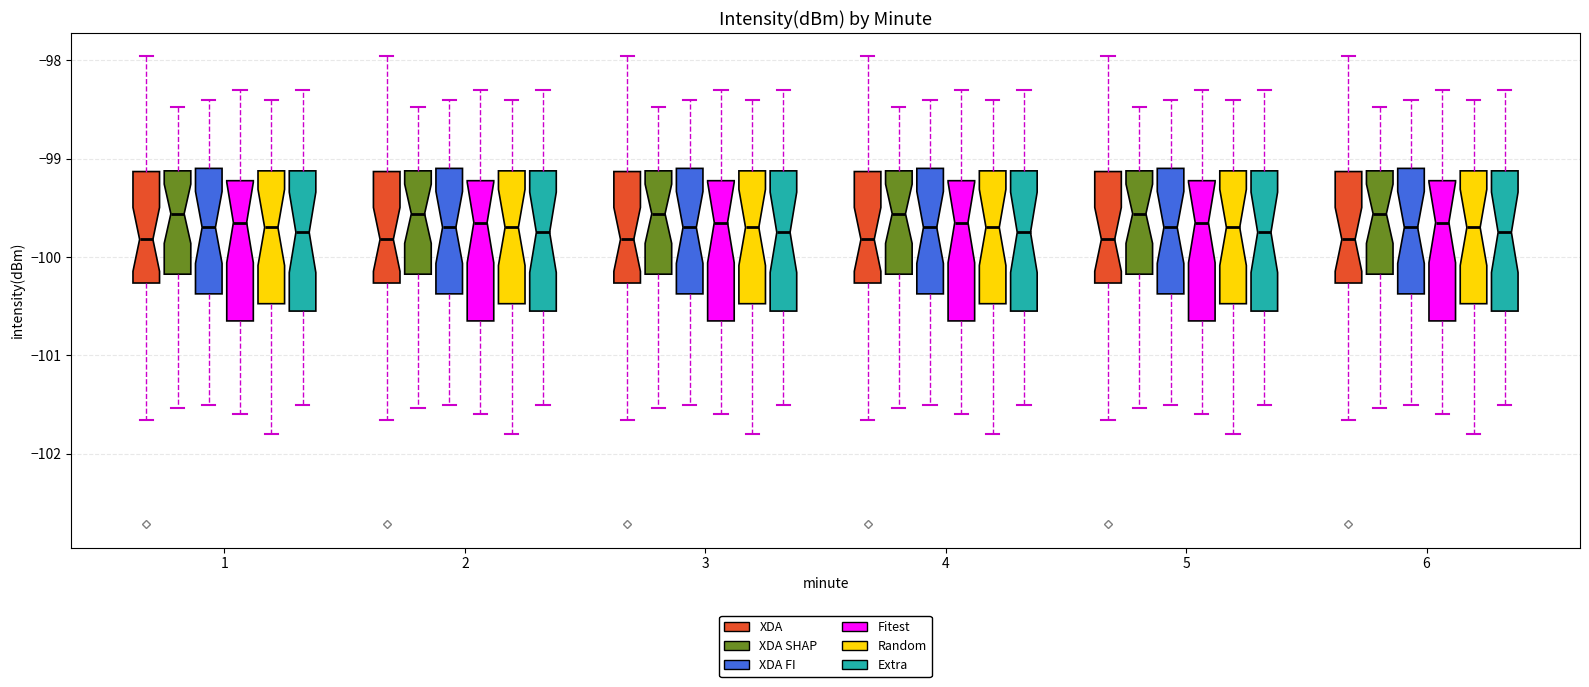

Reading left to right, transcribe this box plot: for each box, give where its median line is, the range the box spans, and where its two whiskers end, as read against the y-axis. The values are not printed on the chart, so give them approximately, as read against the axis.

1 (XDA): median -99.8, box -100.3 to -99.1, whiskers -101.7 to -98.0
1 (XDA SHAP): median -99.6, box -100.2 to -99.1, whiskers -101.5 to -98.5
1 (XDA FI): median -99.7, box -100.4 to -99.1, whiskers -101.5 to -98.4
1 (Fitest): median -99.6, box -100.6 to -99.2, whiskers -101.6 to -98.3
1 (Random): median -99.7, box -100.5 to -99.1, whiskers -101.8 to -98.4
1 (Extra): median -99.7, box -100.5 to -99.1, whiskers -101.5 to -98.3
2 (XDA): median -99.8, box -100.3 to -99.1, whiskers -101.7 to -98.0
2 (XDA SHAP): median -99.6, box -100.2 to -99.1, whiskers -101.5 to -98.5
2 (XDA FI): median -99.7, box -100.4 to -99.1, whiskers -101.5 to -98.4
2 (Fitest): median -99.6, box -100.6 to -99.2, whiskers -101.6 to -98.3
2 (Random): median -99.7, box -100.5 to -99.1, whiskers -101.8 to -98.4
2 (Extra): median -99.7, box -100.5 to -99.1, whiskers -101.5 to -98.3
3 (XDA): median -99.8, box -100.3 to -99.1, whiskers -101.7 to -98.0
3 (XDA SHAP): median -99.6, box -100.2 to -99.1, whiskers -101.5 to -98.5
3 (XDA FI): median -99.7, box -100.4 to -99.1, whiskers -101.5 to -98.4
3 (Fitest): median -99.6, box -100.6 to -99.2, whiskers -101.6 to -98.3
3 (Random): median -99.7, box -100.5 to -99.1, whiskers -101.8 to -98.4
3 (Extra): median -99.7, box -100.5 to -99.1, whiskers -101.5 to -98.3
4 (XDA): median -99.8, box -100.3 to -99.1, whiskers -101.7 to -98.0
4 (XDA SHAP): median -99.6, box -100.2 to -99.1, whiskers -101.5 to -98.5
4 (XDA FI): median -99.7, box -100.4 to -99.1, whiskers -101.5 to -98.4
4 (Fitest): median -99.6, box -100.6 to -99.2, whiskers -101.6 to -98.3
4 (Random): median -99.7, box -100.5 to -99.1, whiskers -101.8 to -98.4
4 (Extra): median -99.7, box -100.5 to -99.1, whiskers -101.5 to -98.3
5 (XDA): median -99.8, box -100.3 to -99.1, whiskers -101.7 to -98.0
5 (XDA SHAP): median -99.6, box -100.2 to -99.1, whiskers -101.5 to -98.5
5 (XDA FI): median -99.7, box -100.4 to -99.1, whiskers -101.5 to -98.4
5 (Fitest): median -99.6, box -100.6 to -99.2, whiskers -101.6 to -98.3
5 (Random): median -99.7, box -100.5 to -99.1, whiskers -101.8 to -98.4
5 (Extra): median -99.7, box -100.5 to -99.1, whiskers -101.5 to -98.3
6 (XDA): median -99.8, box -100.3 to -99.1, whiskers -101.7 to -98.0
6 (XDA SHAP): median -99.6, box -100.2 to -99.1, whiskers -101.5 to -98.5
6 (XDA FI): median -99.7, box -100.4 to -99.1, whiskers -101.5 to -98.4
6 (Fitest): median -99.6, box -100.6 to -99.2, whiskers -101.6 to -98.3
6 (Random): median -99.7, box -100.5 to -99.1, whiskers -101.8 to -98.4
6 (Extra): median -99.7, box -100.5 to -99.1, whiskers -101.5 to -98.3